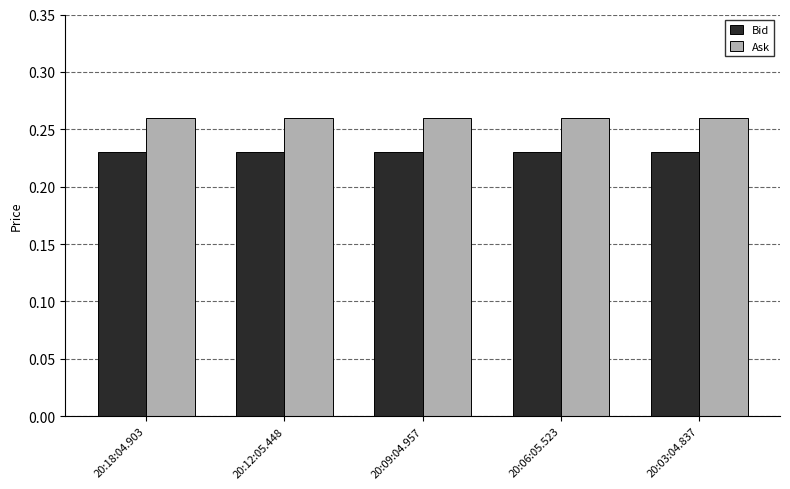

Rank the series at 20:12:05.448 from lowest to highest value.

Bid, Ask